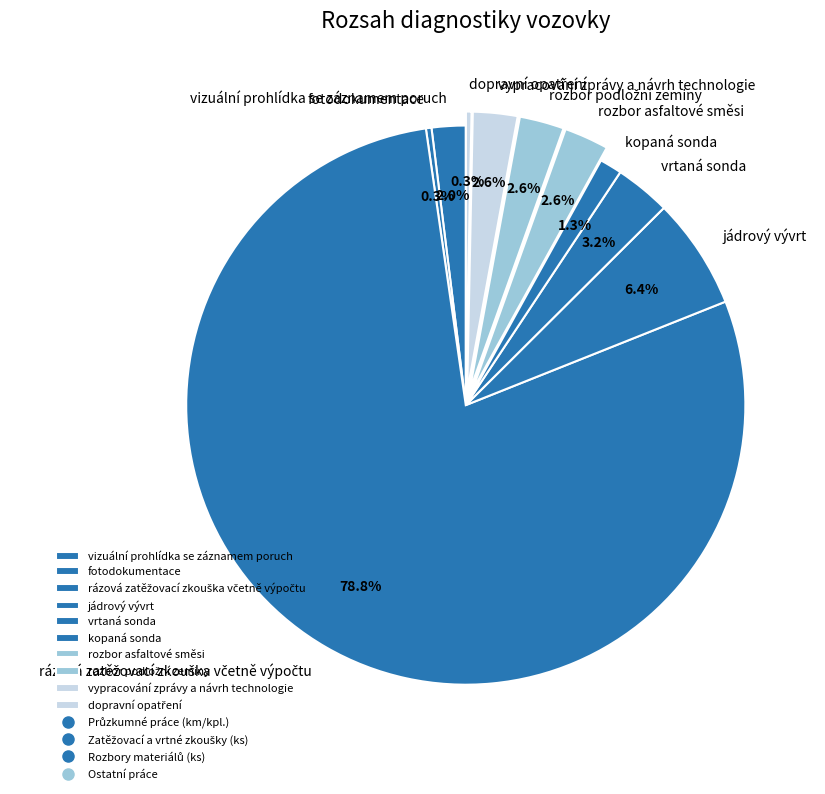

Is the sum of jádrový vývrt and kopaná sonda greater than half?

No